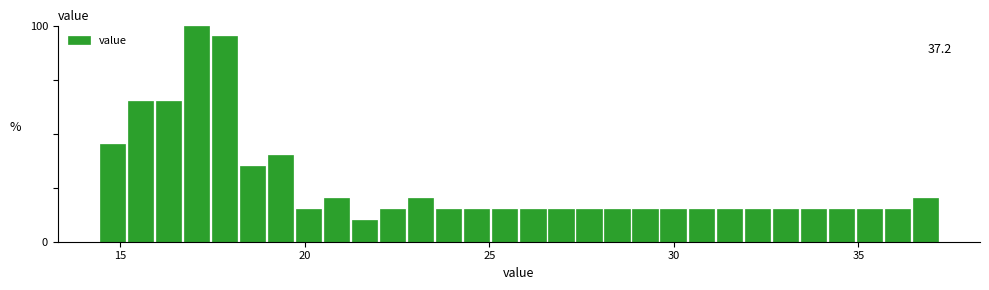

Read against the x-axis, roughly where is the centre of the tallest bar?

17.0